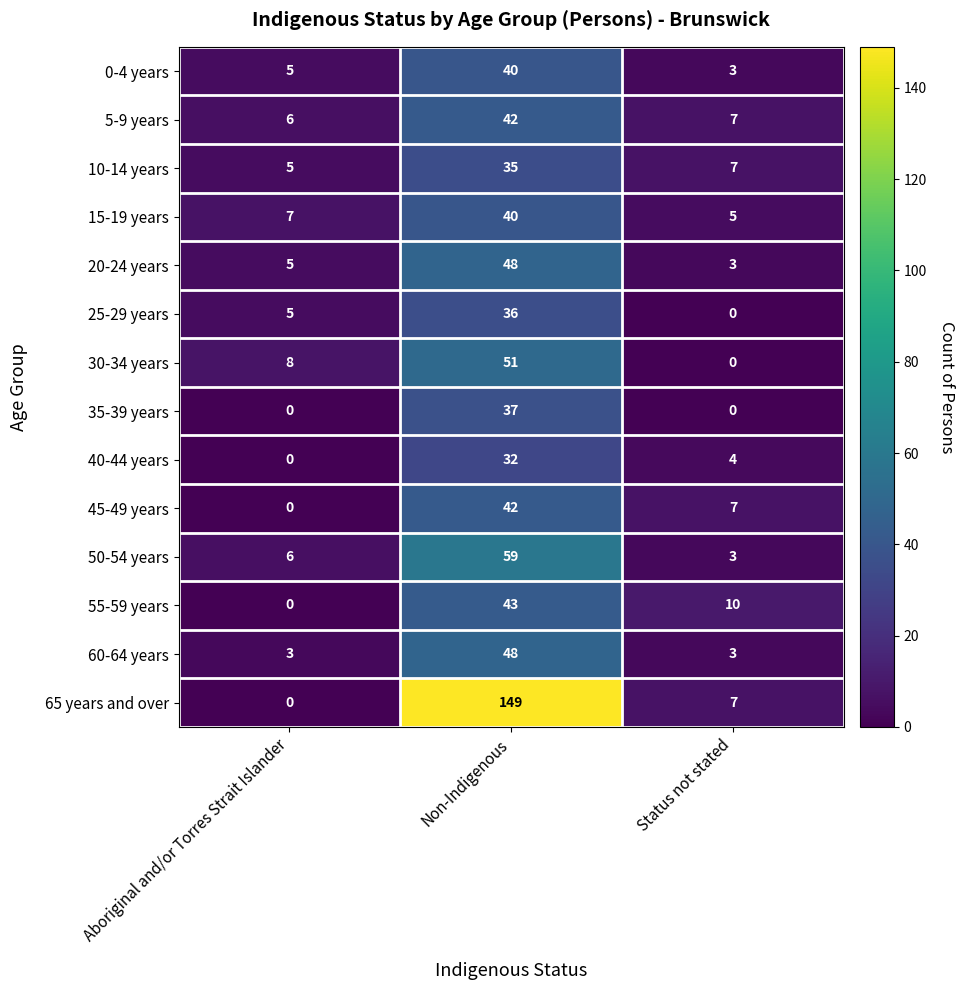

How many distinct data groups are displayed?

14